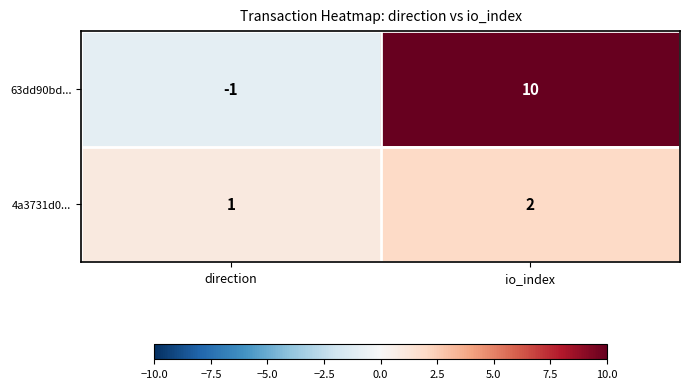

What is the difference between the 63dd90bd... values at io_index and direction?

11